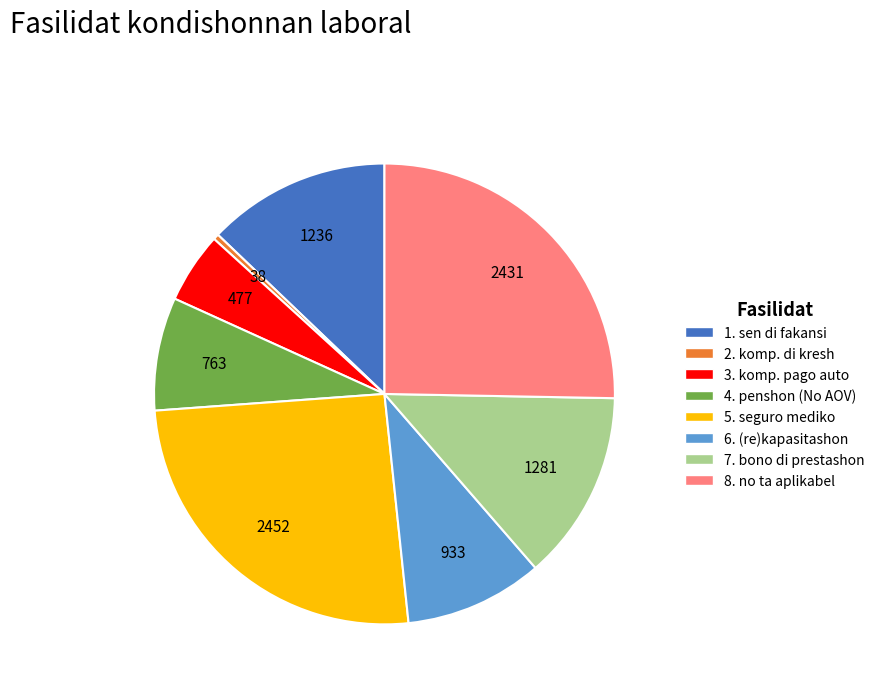

Between 1. sen di fakansi and 3. komp. pago auto, which is larger?

1. sen di fakansi